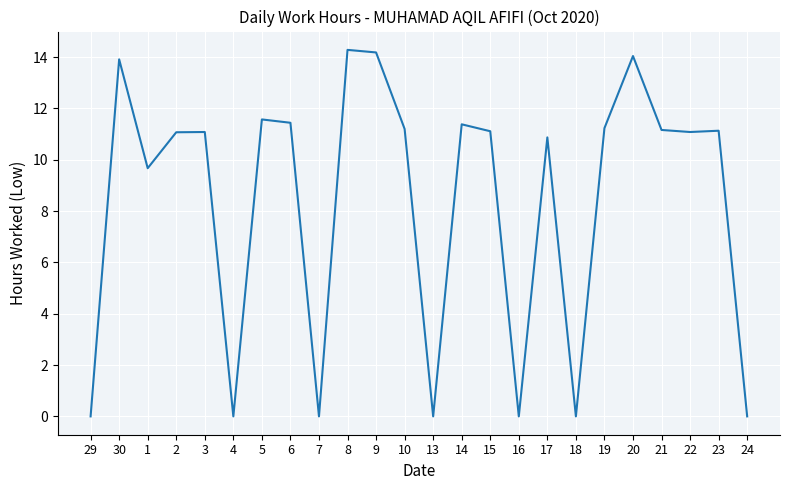

Approximately how many times larger is the value at 3 compared to 30?

0.8